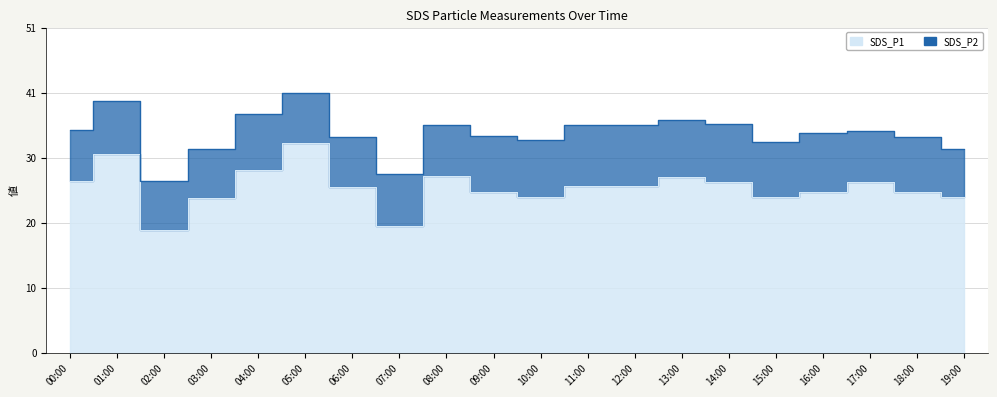

True or false: the data shows 26.6 at 17:00.

True